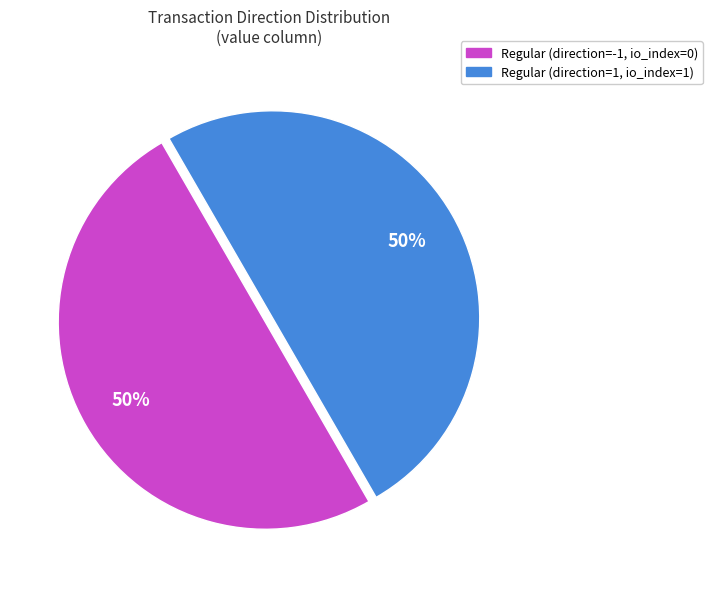

Is it true that Regular (direction=1, io_index=1) is 40% of the pie?

False